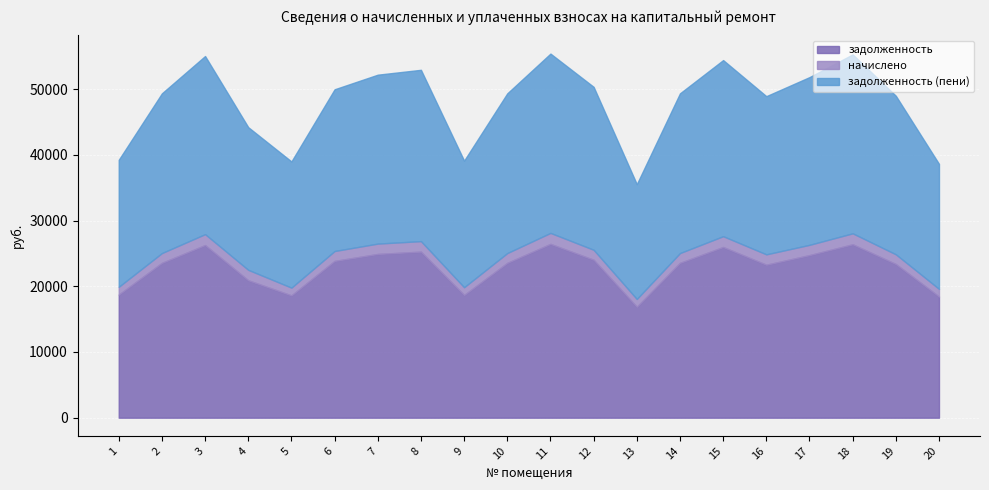

True or false: задолженность (пени) and задолженность cross at least once.

False